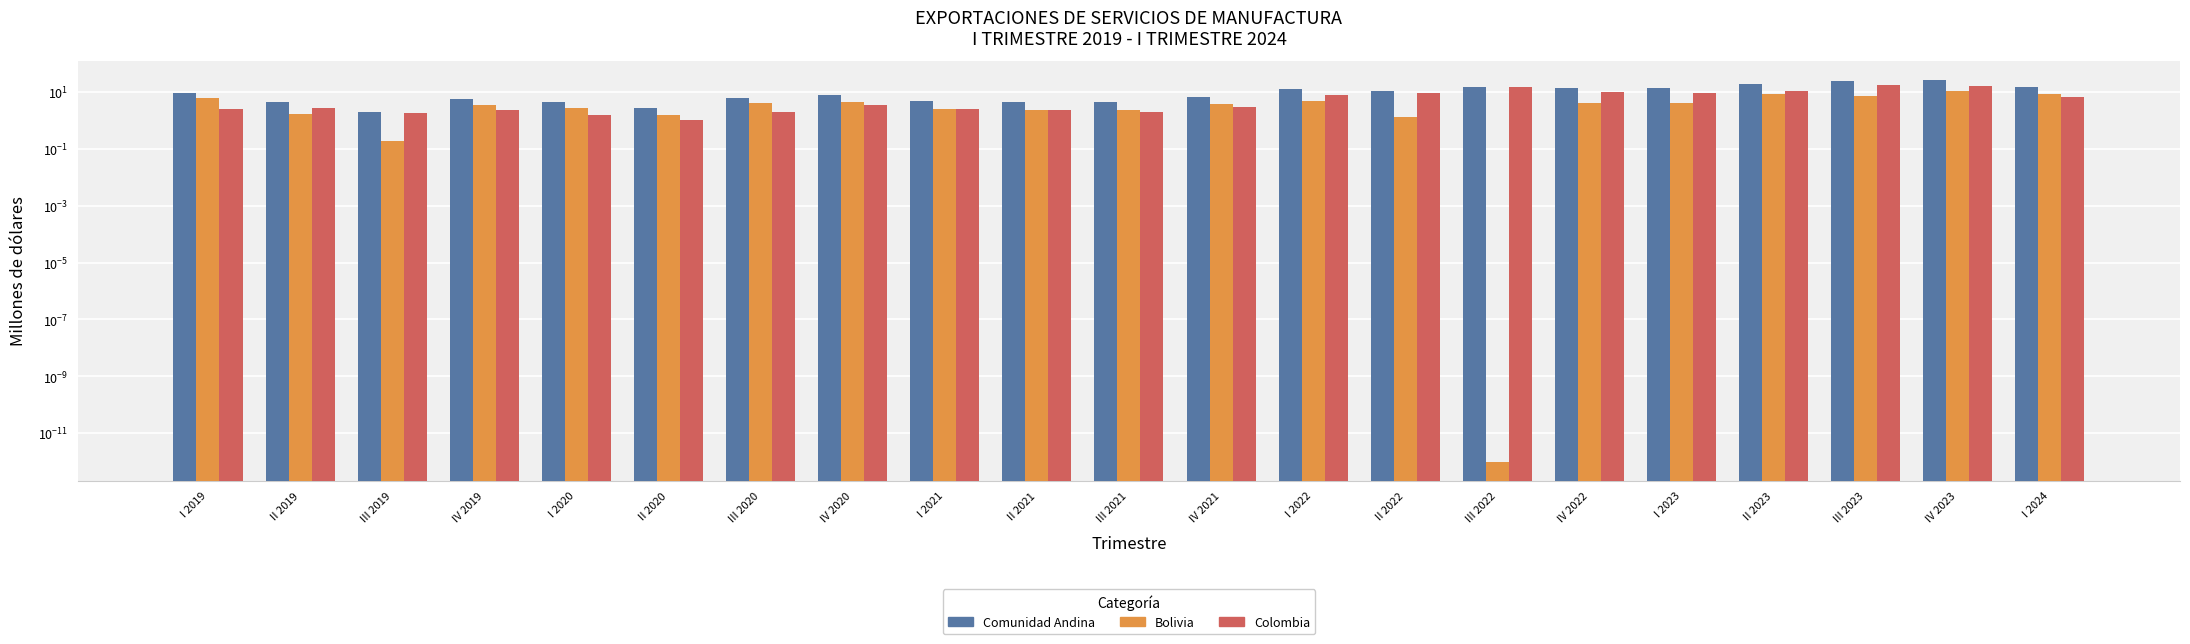

Is it true that Comunidad Andina equals 9.0 at III 2022?

False